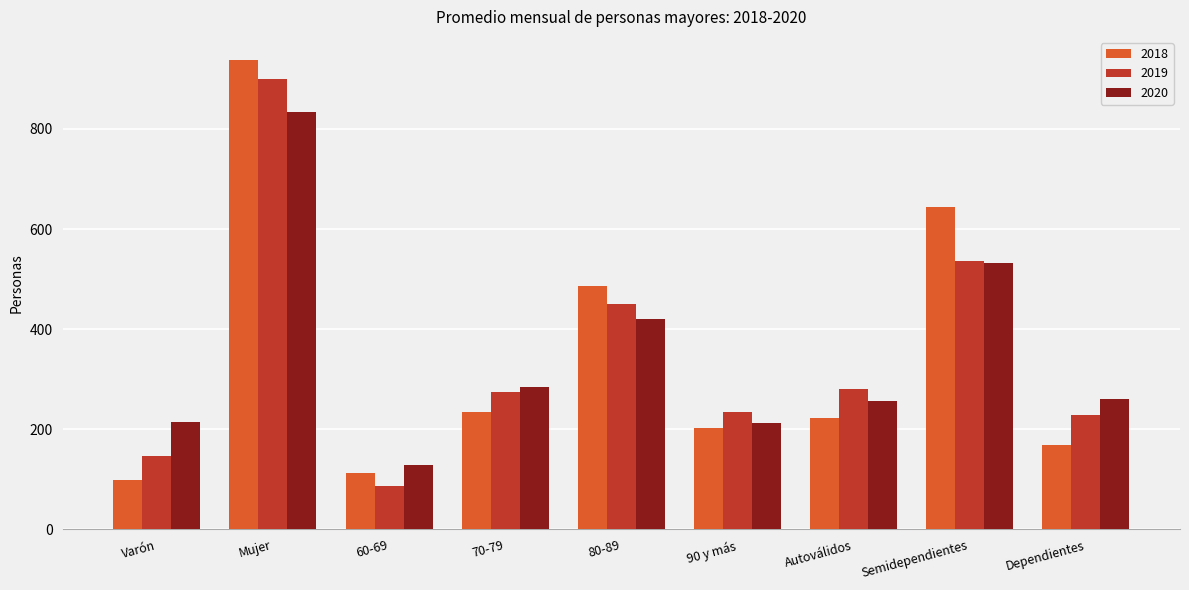

How many series are shown in this chart?

3